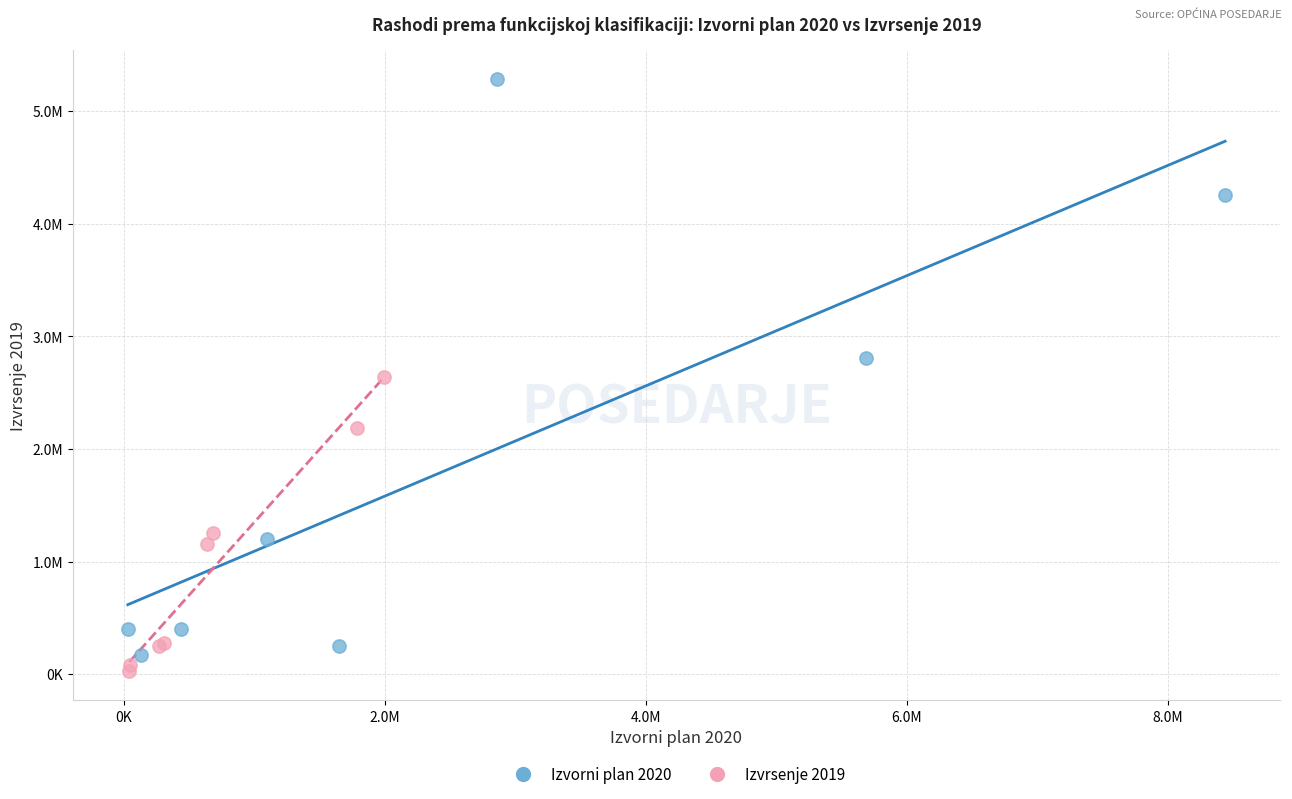

Which series contains the lowest Y value?

Izvrsenje 2019